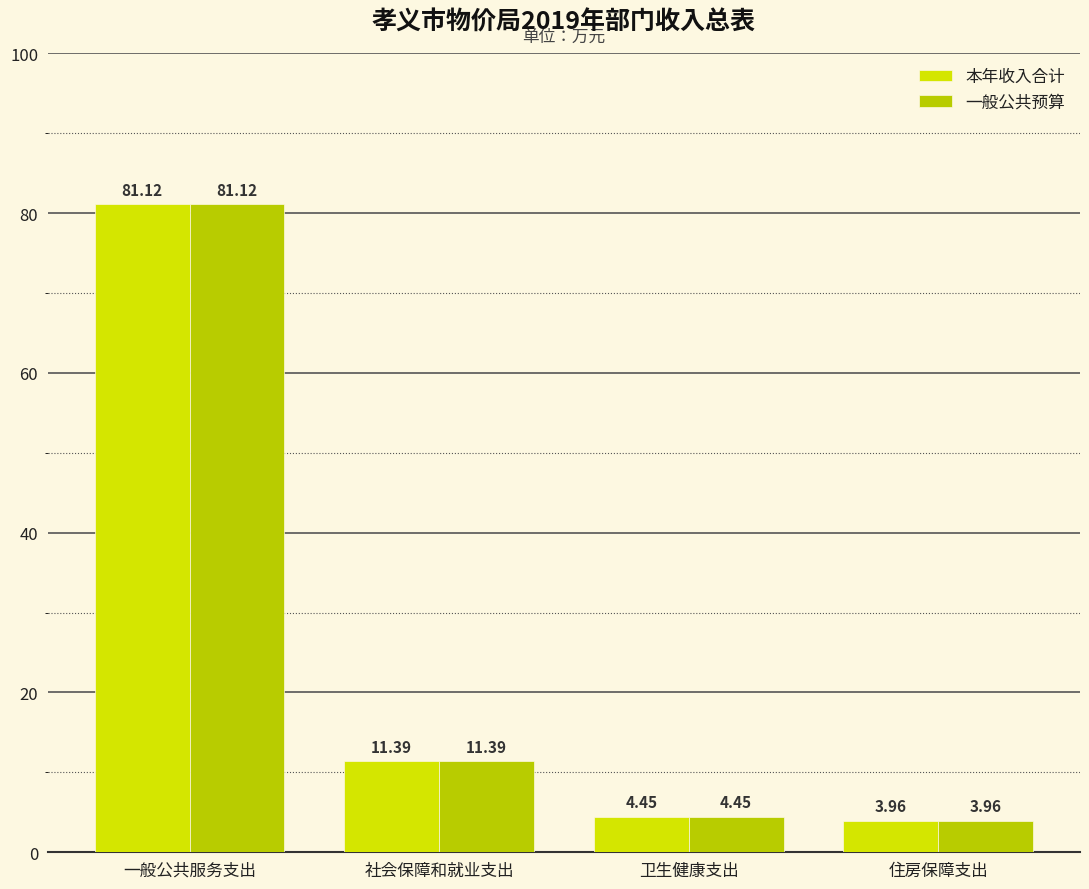

Rank the categories by 本年收入合计 value from highest to lowest.

一般公共服务支出, 社会保障和就业支出, 卫生健康支出, 住房保障支出